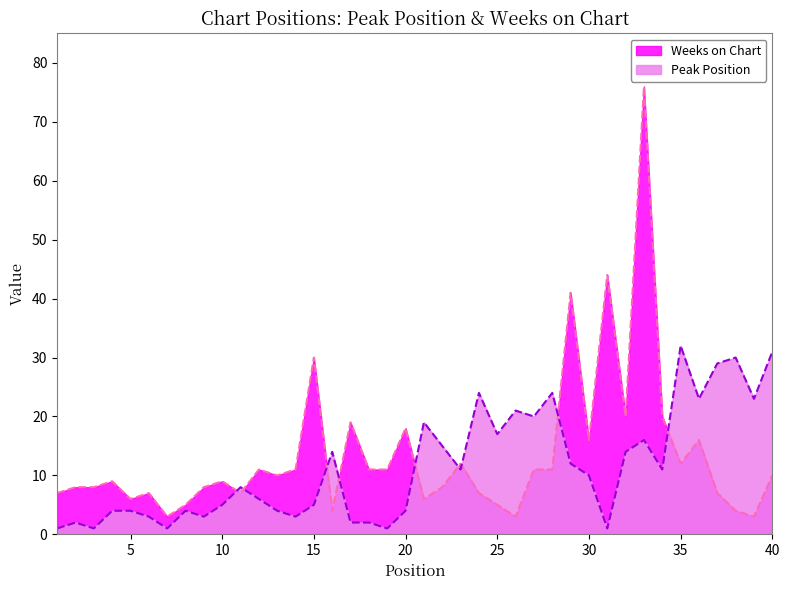

At which category does Weeks on Chart reach its first local valley?

5